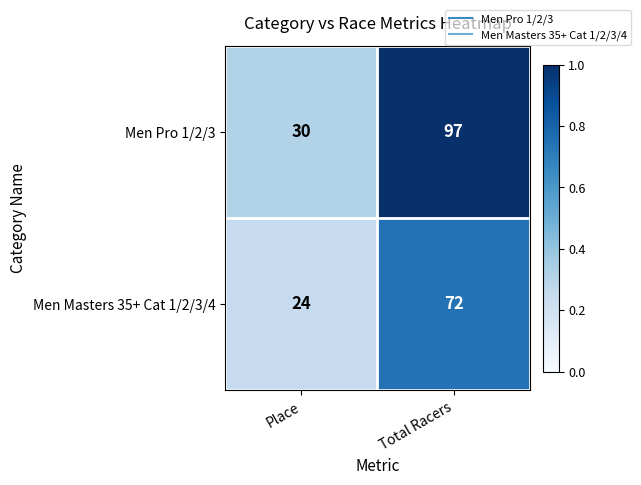

Which series has the largest total across all categories?

Men Pro 1/2/3